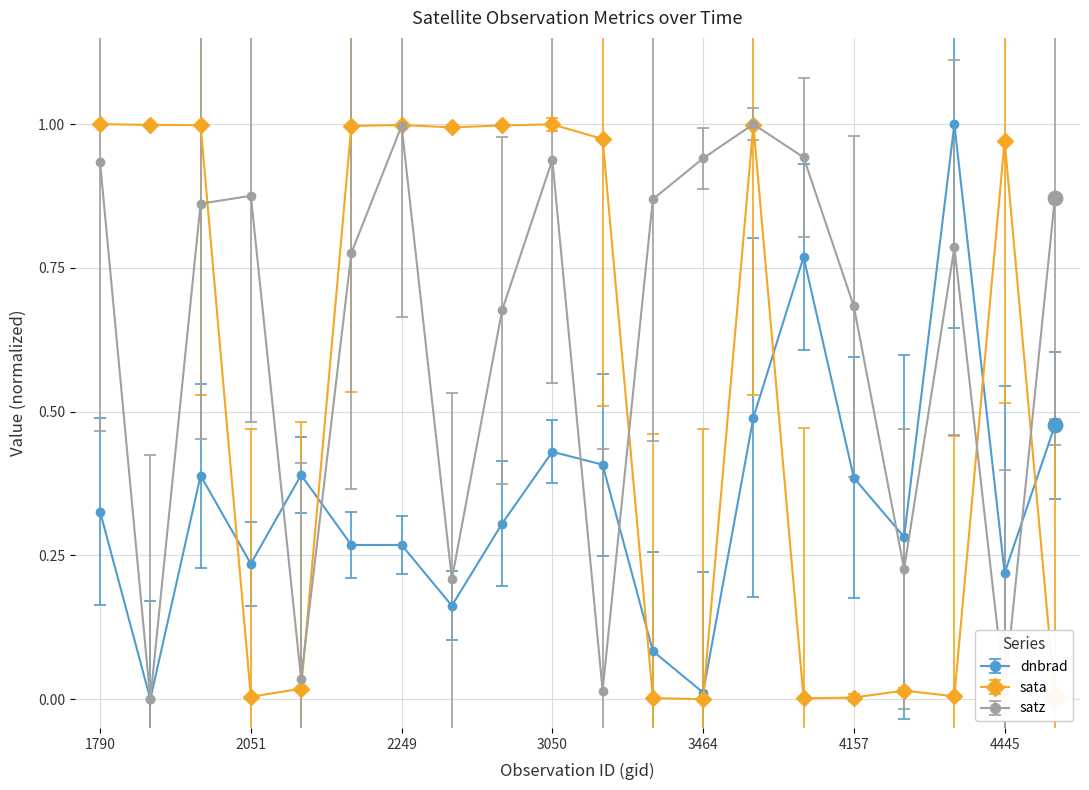

Which series has the largest total across all categories?

satz